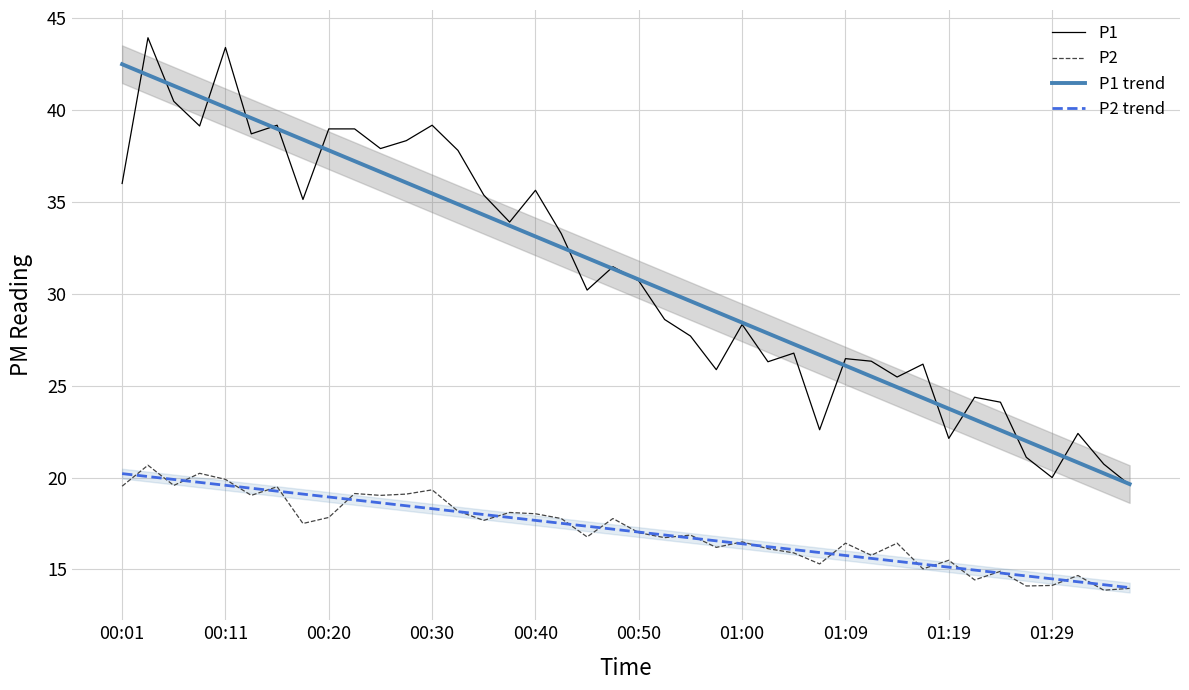

True or false: P1 and P2 intersect in this chart.

False